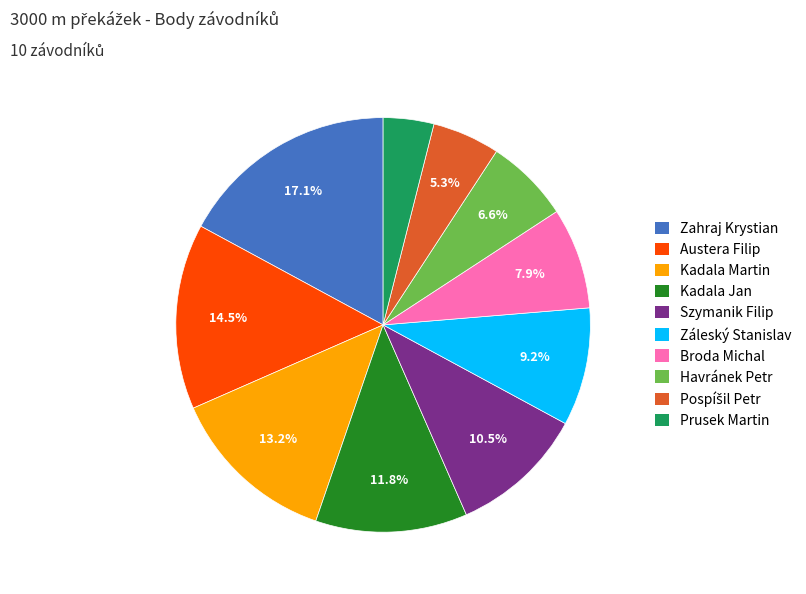

How many slices are in this pie chart?

10